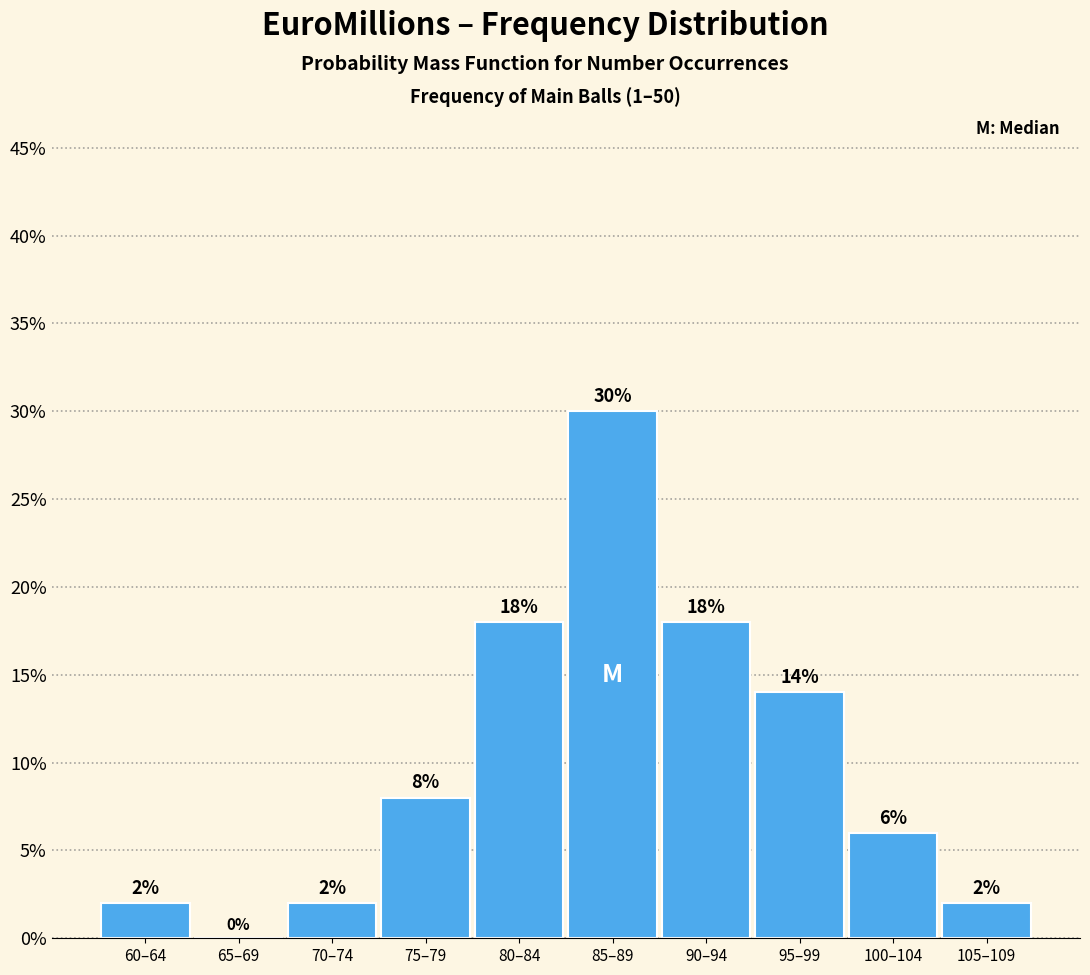

Reading left to right, list all the values displayed in this chart.

60–64=2.0	65–69=0.0	70–74=2.0	75–79=8.0	80–84=18.0	85–89=30.0	90–94=18.0	95–99=14.0	100–104=6.0	105–109=2.0